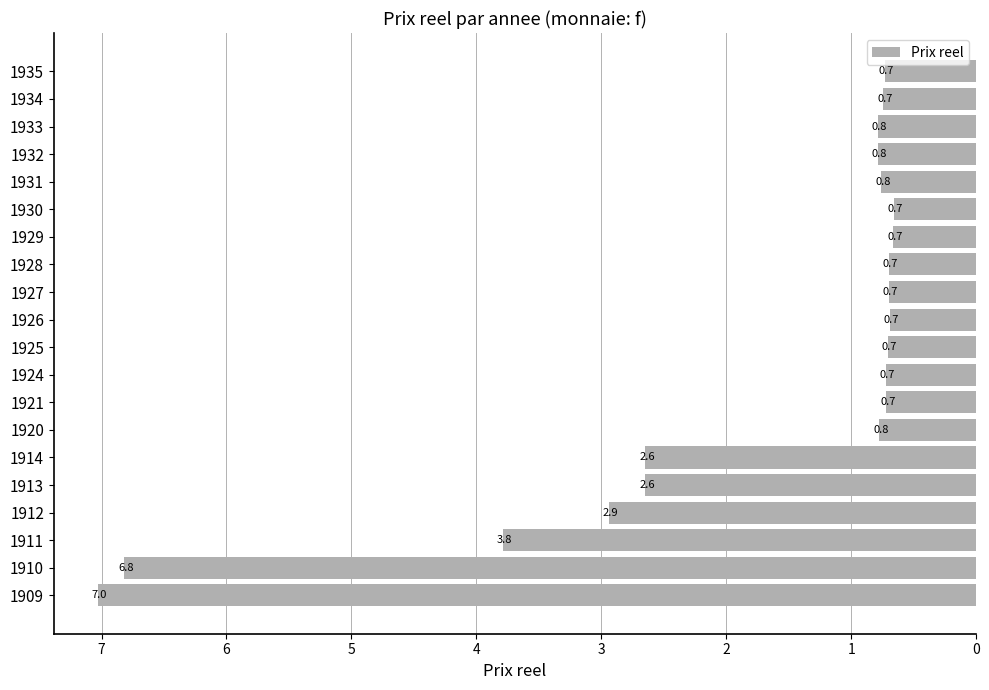

Which label corresponds to the largest value in the chart?

1909